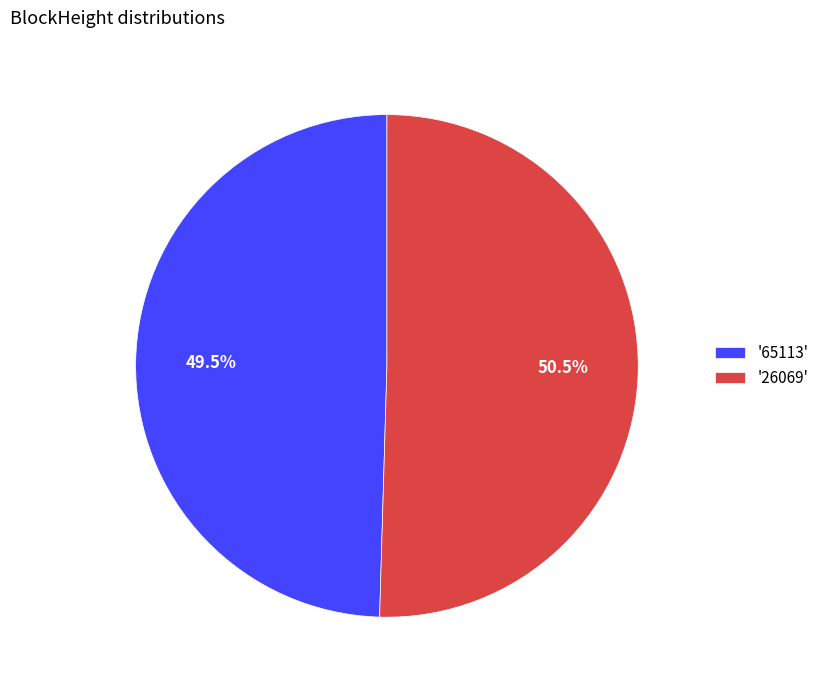

Count the number of slices in the pie.

2